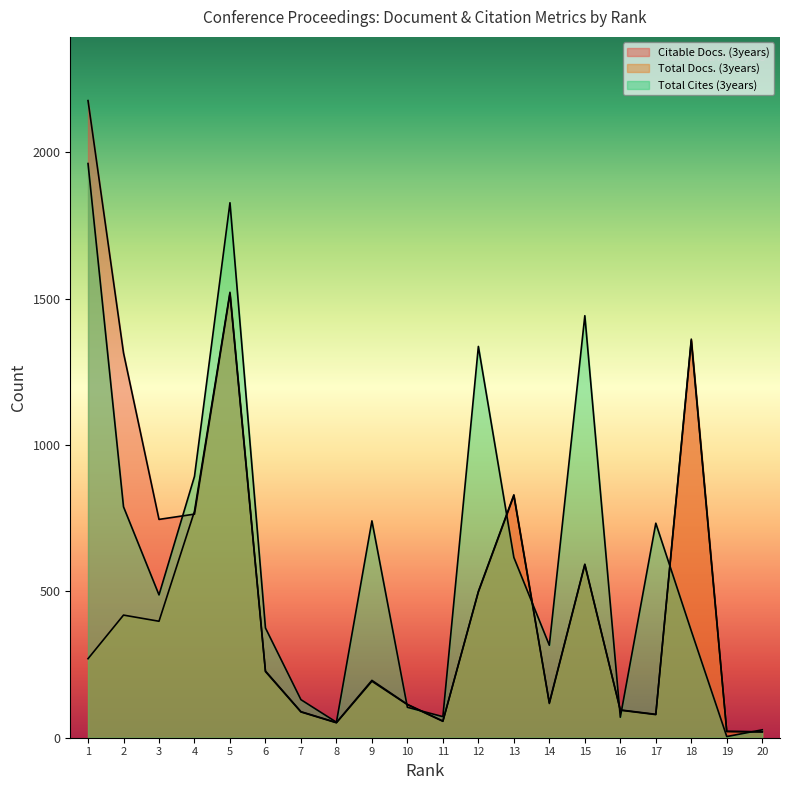

At which label does Total Docs. (3years) reach its peak?

5